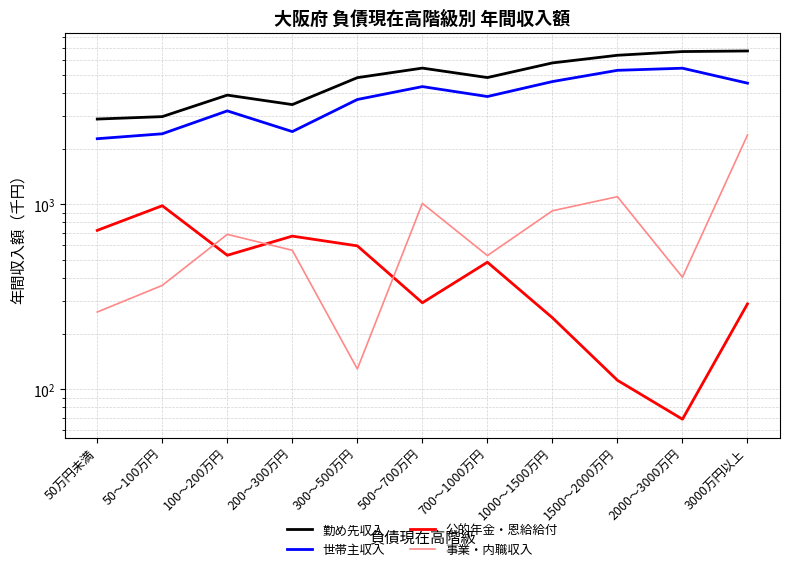

What is the label of the 2nd point from the left?

50～100万円